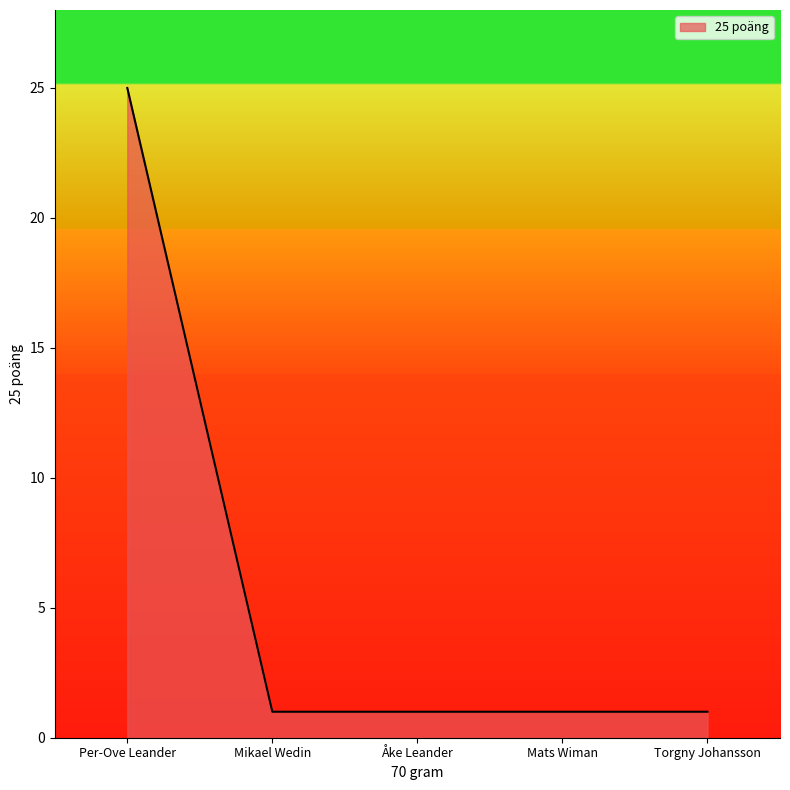

True or false: the data shows 0 at Åke Leander.

False